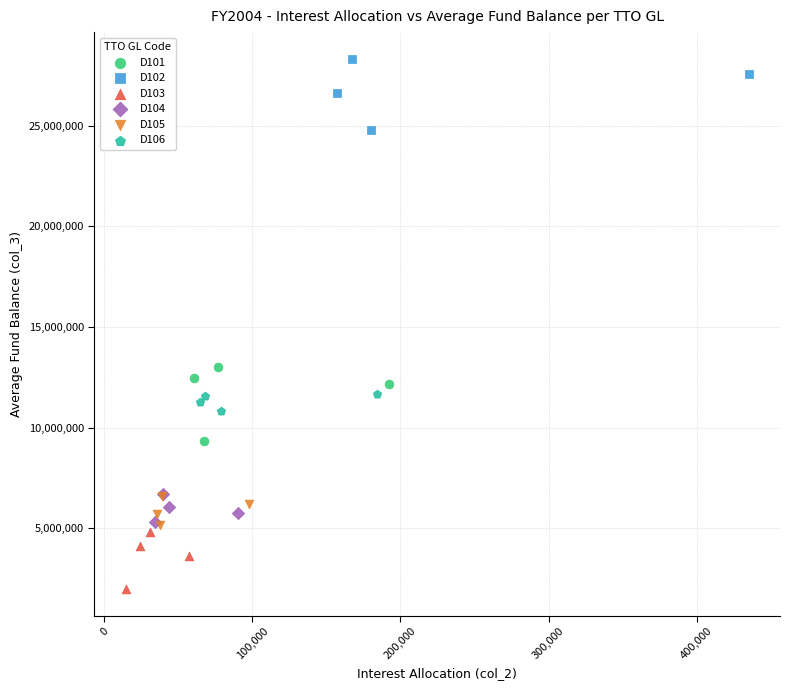

Which series reaches the minimum Y coordinate?

D103